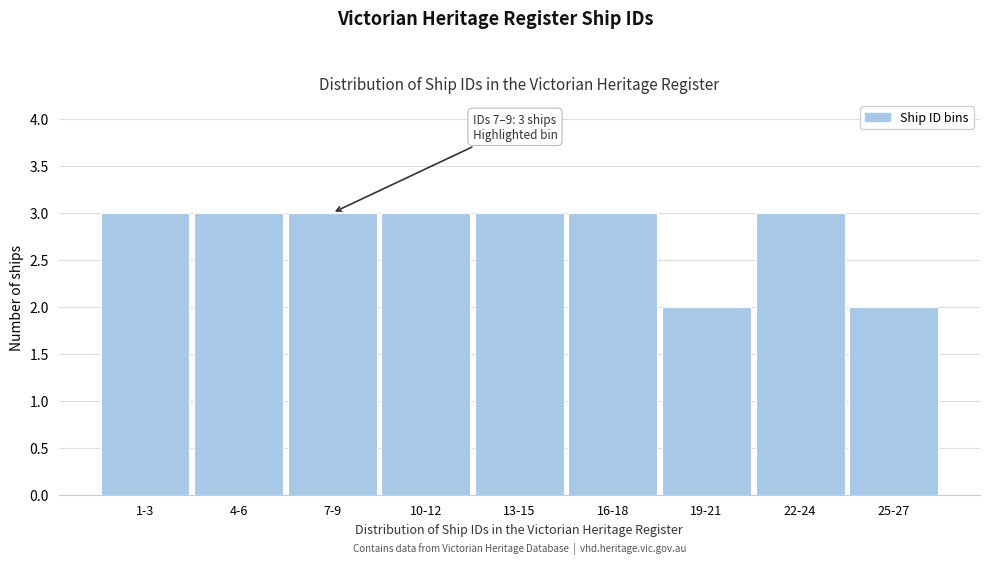

Reading left to right, what are all the values shown in this chart?

3	3	3	3	3	3	2	3	2